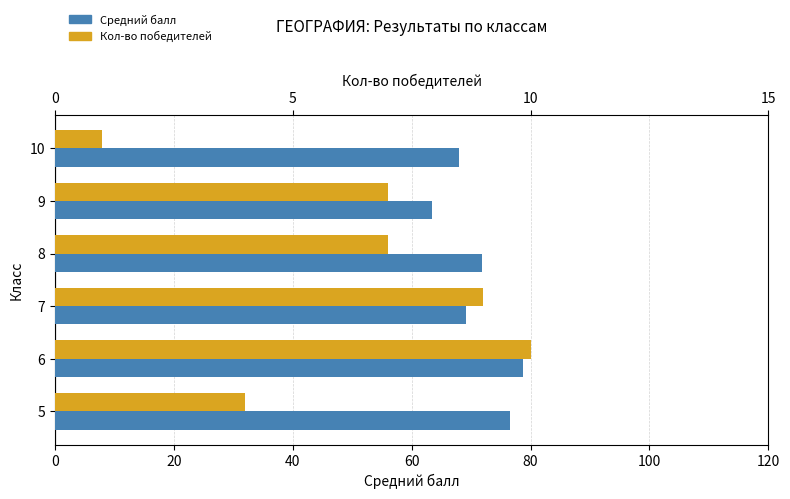

Is it true that Средний балл equals 18.6 at 9?

False